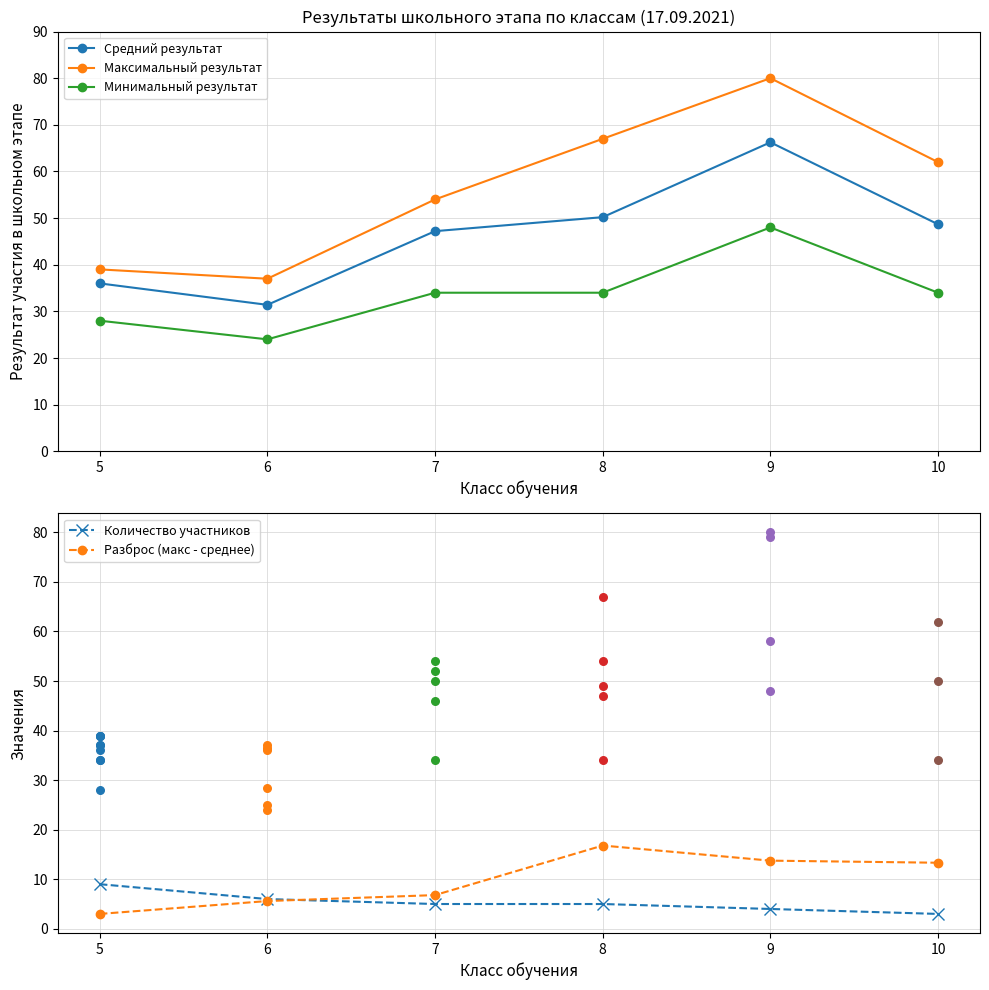

Which series has the largest total across all categories?

Максимальный результат